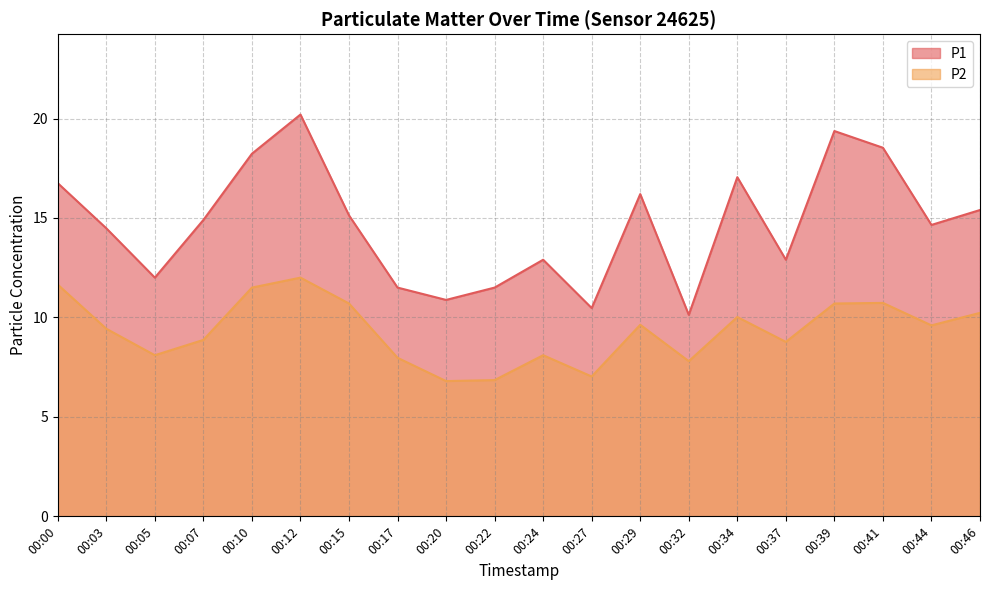

Rank the series by their maximum value, from highest to lowest.

P1, P2